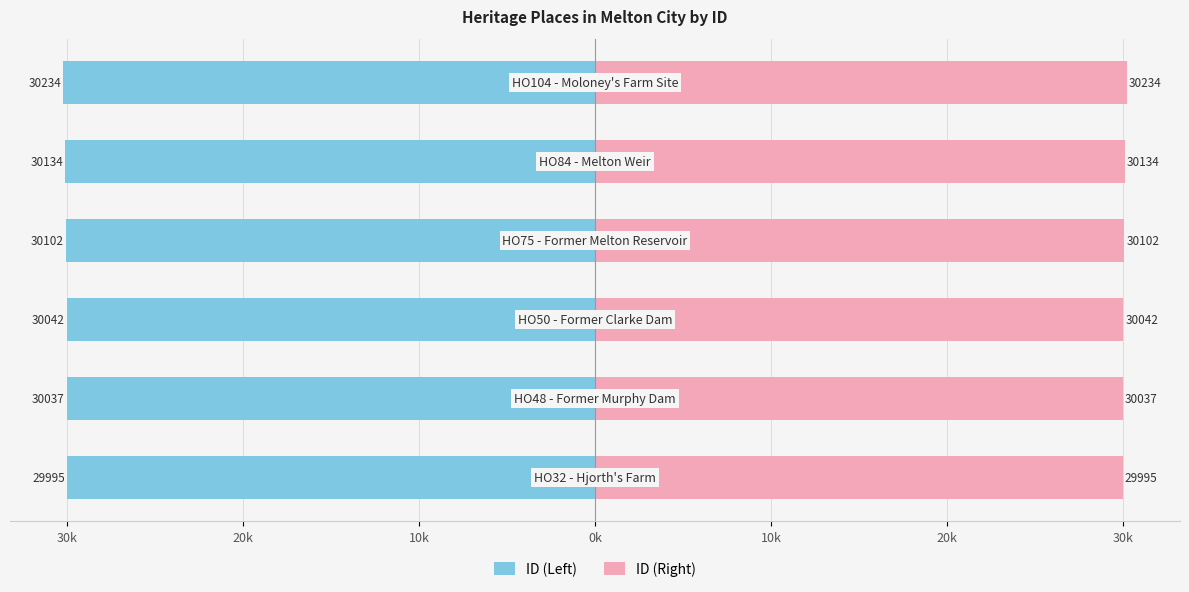

List the series in order of their overall mean, highest first.

ID (Right), ID (Left)